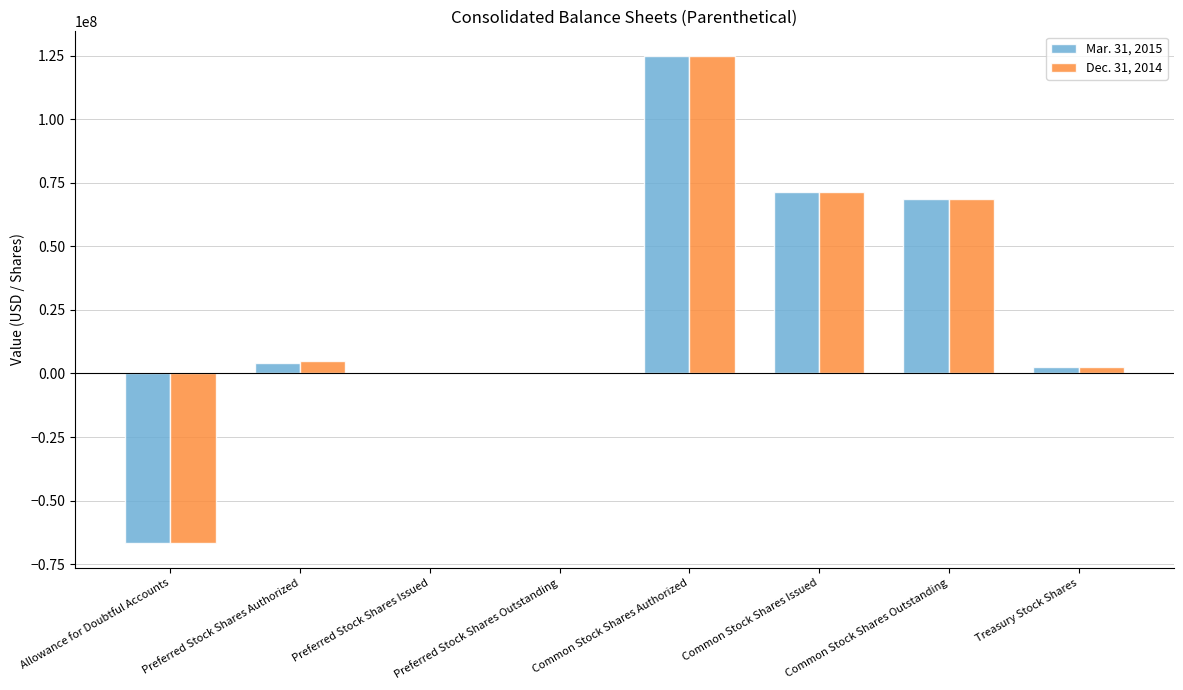

What are all the series names shown in the legend?

Mar. 31, 2015, Dec. 31, 2014